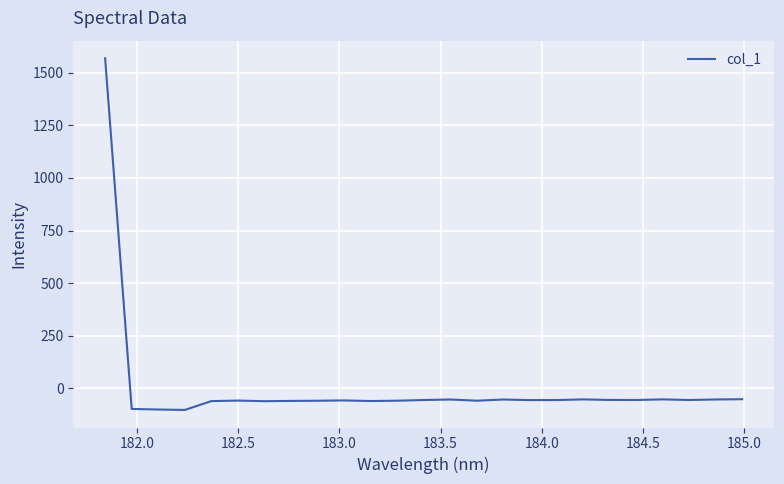

What is the maximum value shown in the chart?

1568.0